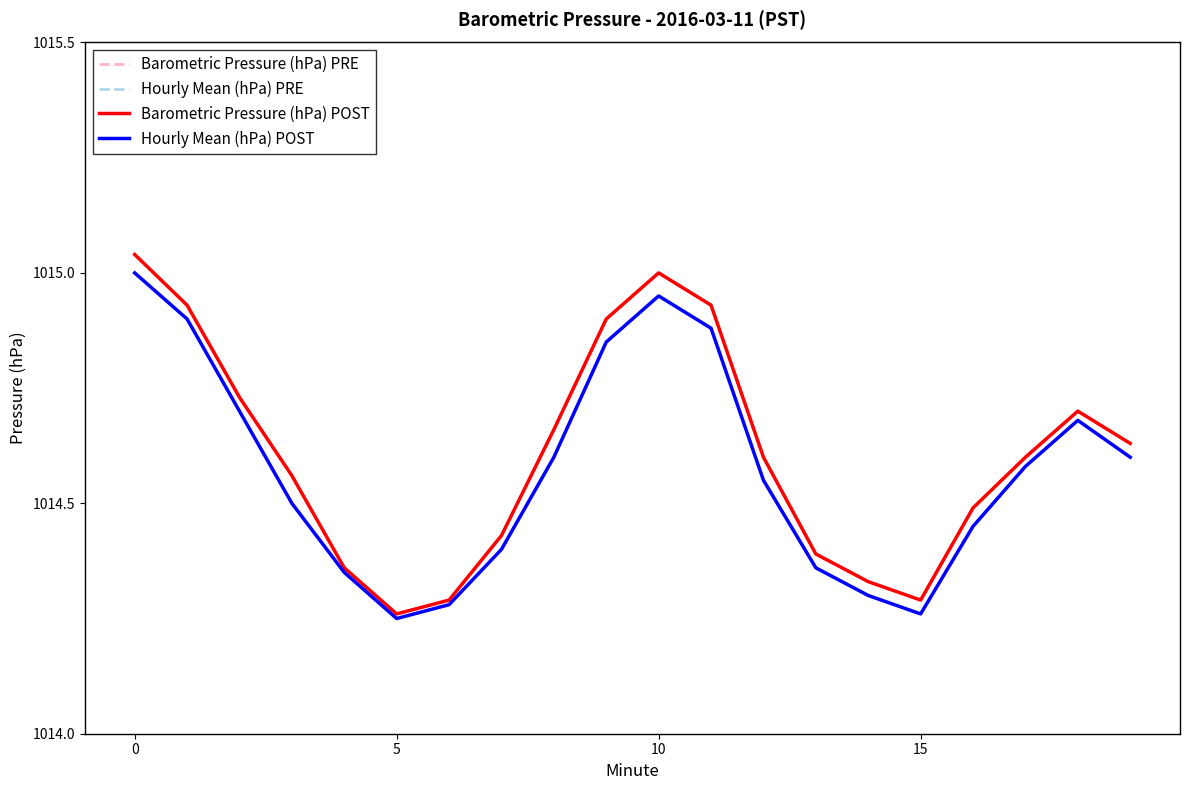

How many interior local peaks does the Barometric Pressure (hPa) PRE series have?

2